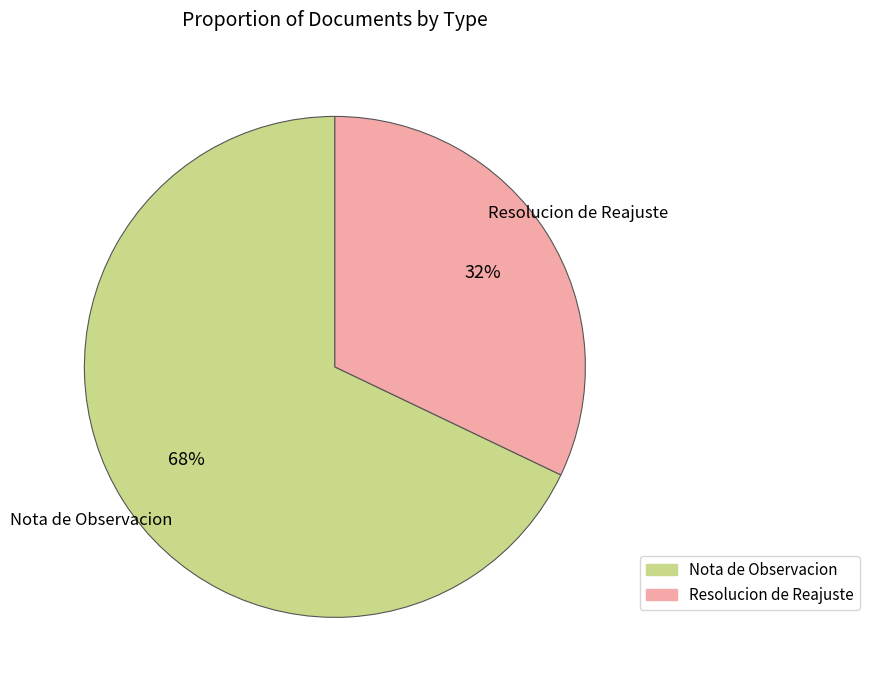

Which category has the smallest portion of the pie?

Resolucion de Reajuste